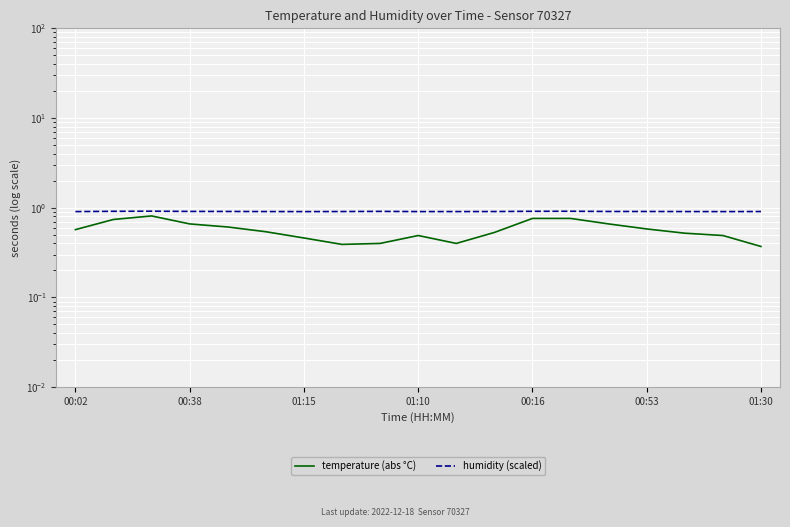

What is the average value of the humidity (scaled) series?

0.9